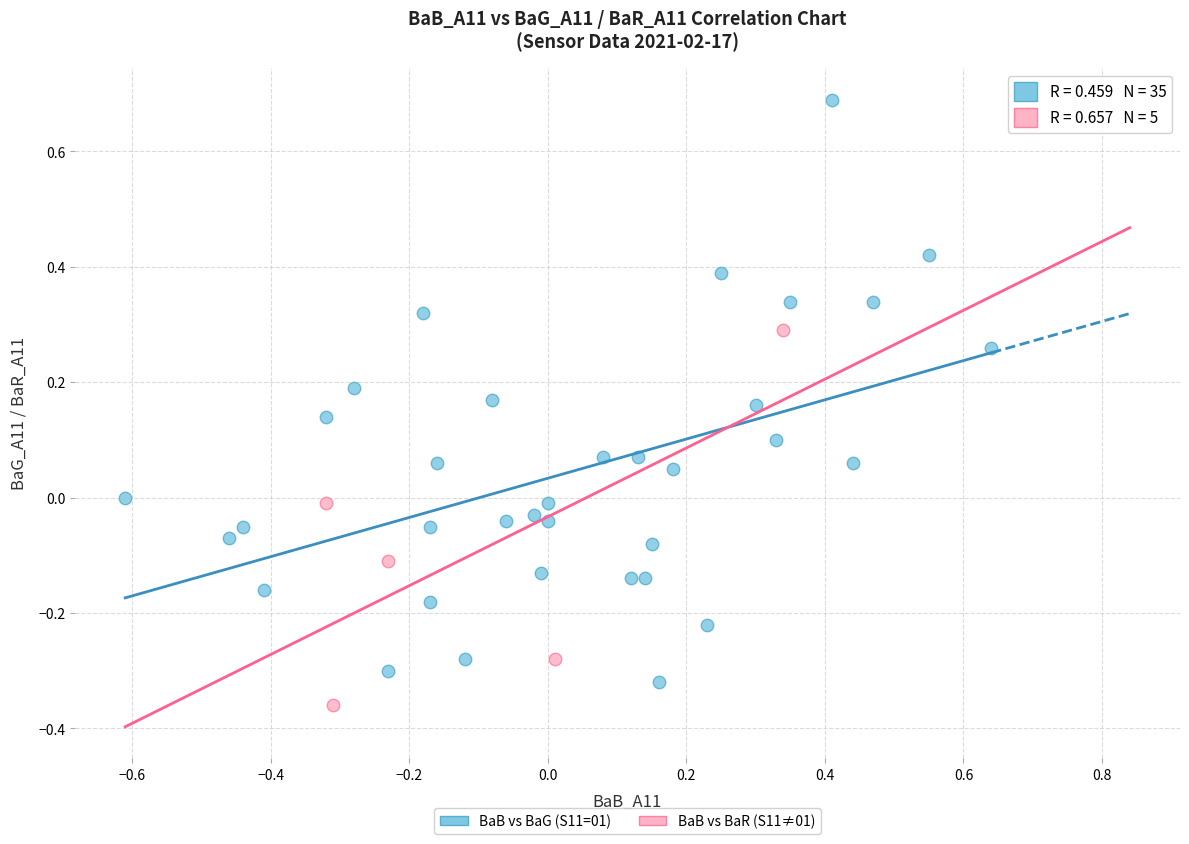

Which series reaches the maximum Y coordinate?

BaB vs BaG (S11=01)